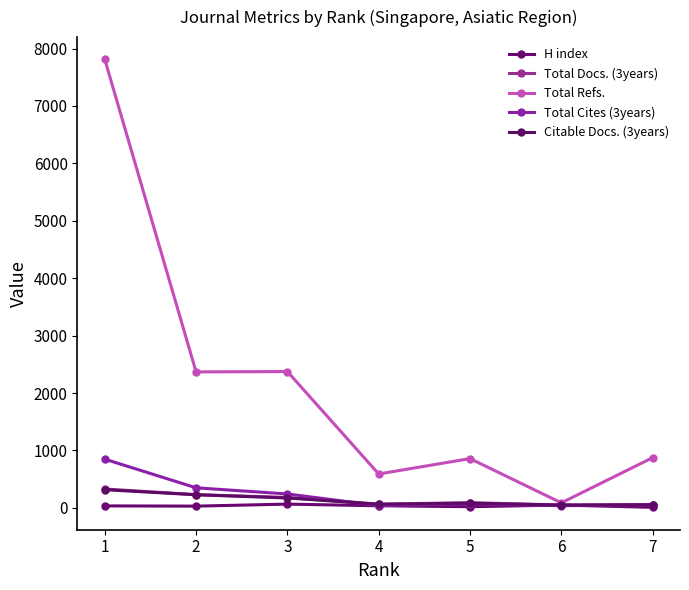

Between 5 and 6, which series saw the biggest shift?

Total Refs.